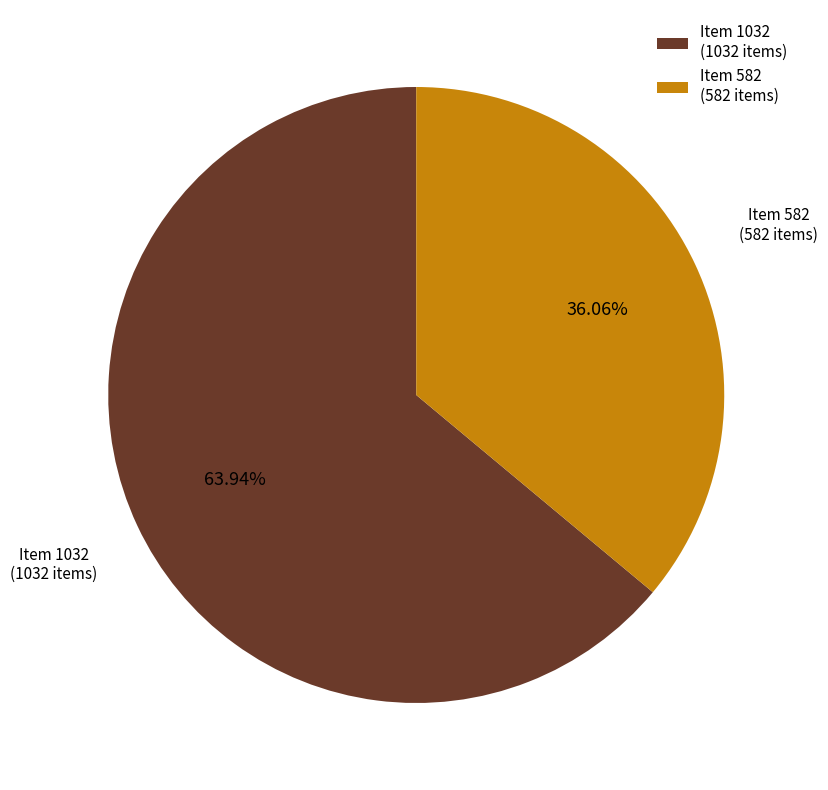

How many segments does this pie chart have?

2